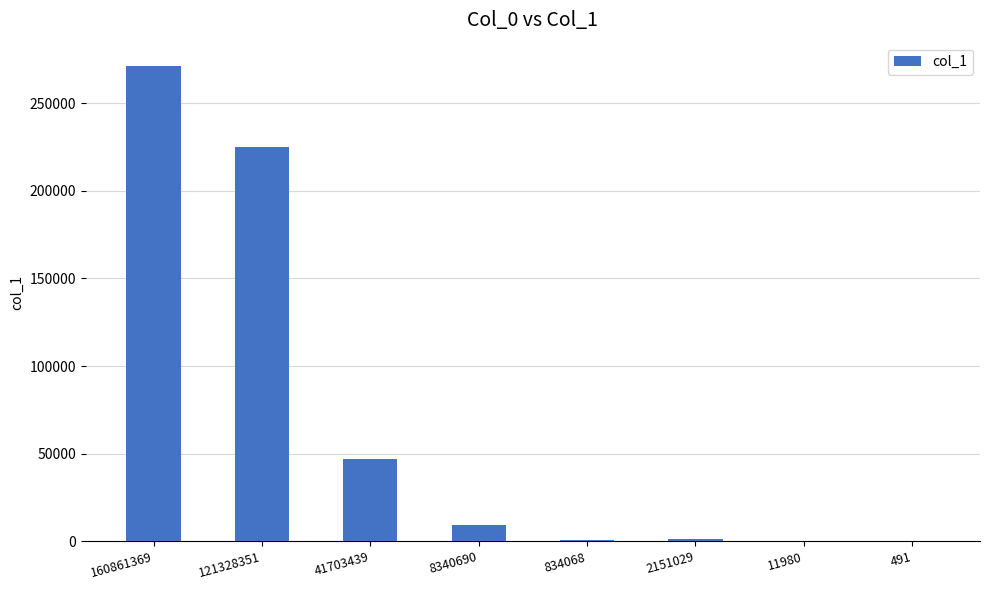

Which label corresponds to the largest value in the chart?

160861369